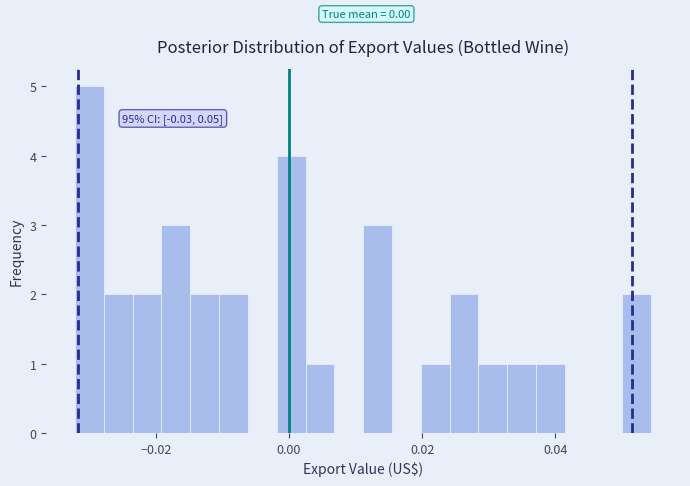

Read against the x-axis, roughly where is the centre of the tallest bar?

-0.030